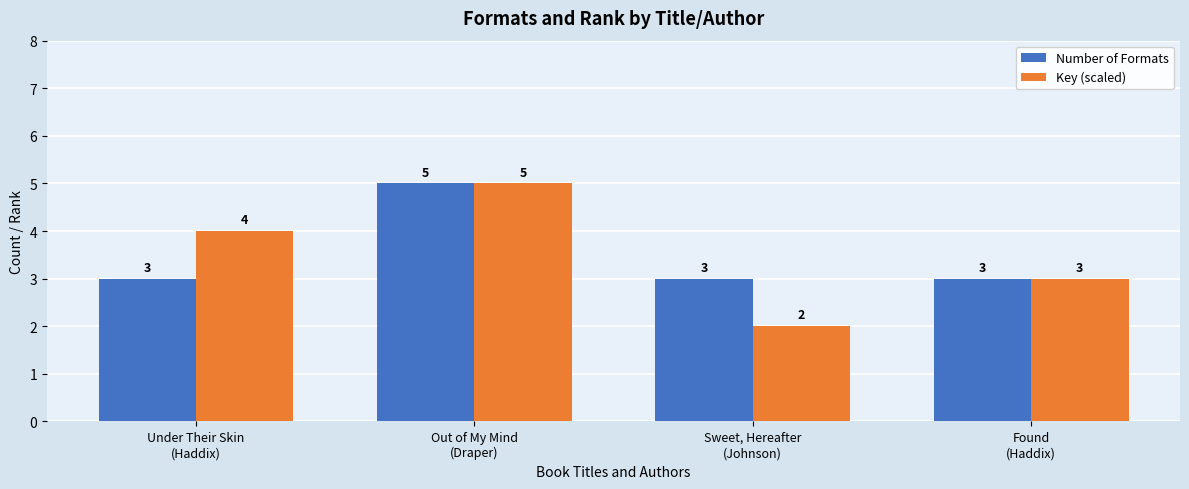

How many data points in Key (scaled) are less than 4?

2